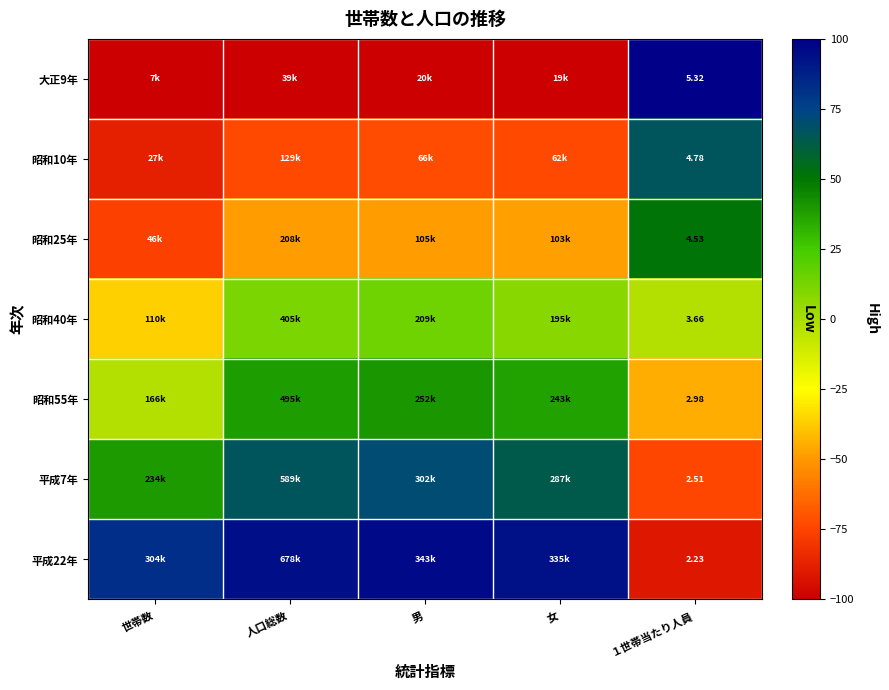

Where is 大正9年 nearest to the value 0?

世帯数